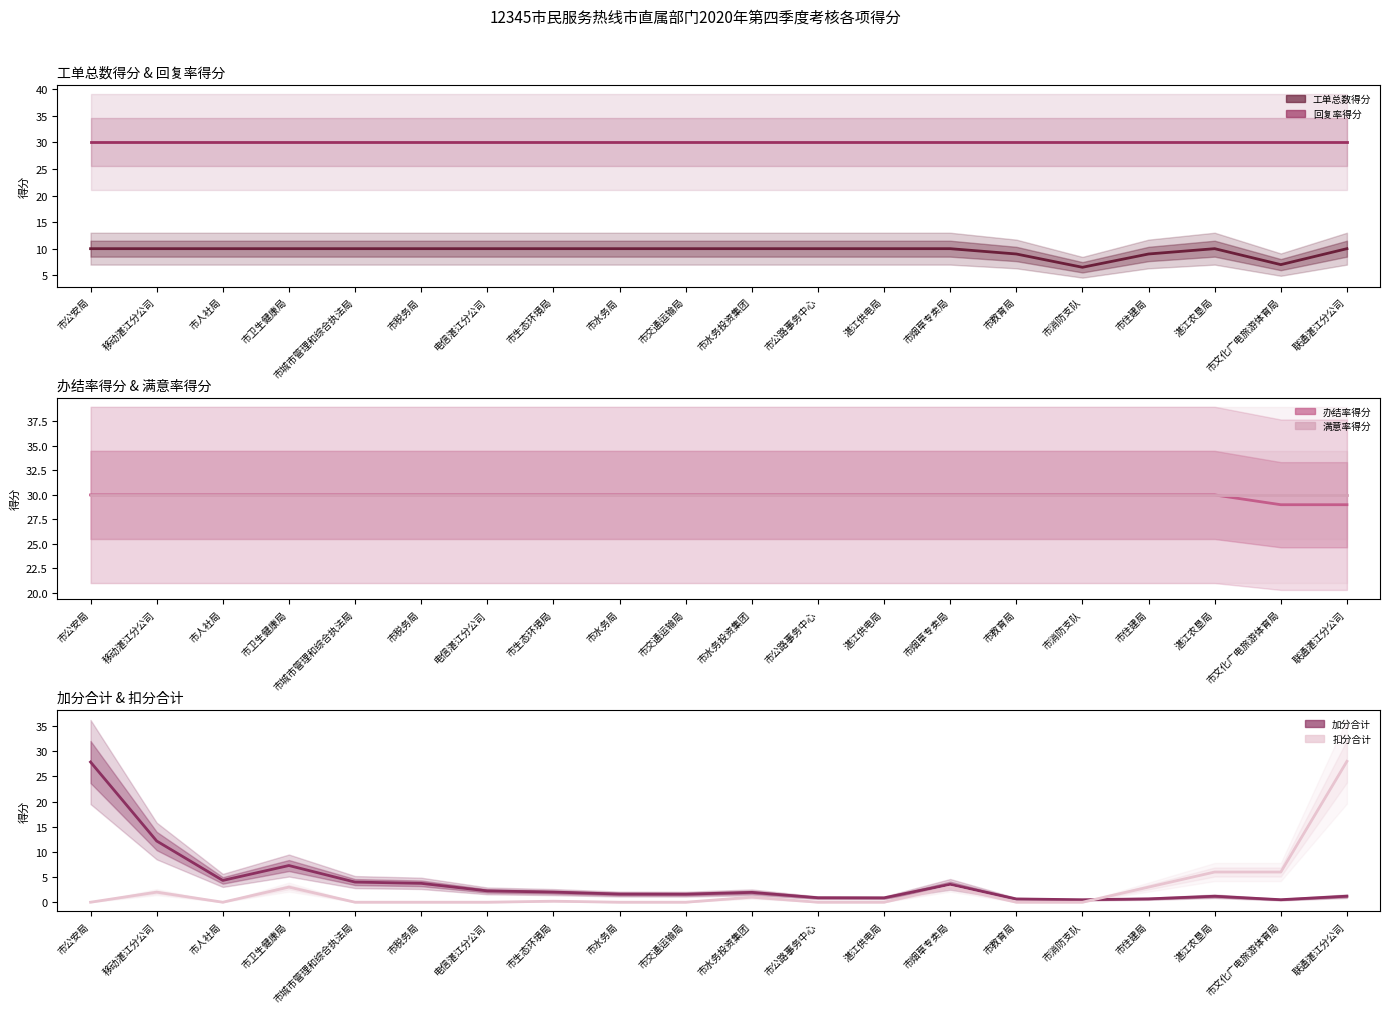

List the labels in order of 回复率得分 value, smallest first.

市公安局, 移动湛江分公司, 市人社局, 市卫生健康局, 市城市管理和综合执法局, 市税务局, 电信湛江分公司, 市生态环境局, 市水务局, 市交通运输局, 市水务投资集团, 市公路事务中心, 湛江供电局, 市烟草专卖局, 市教育局, 市消防支队, 市住建局, 湛江农垦局, 市文化广电旅游体育局, 联通湛江分公司